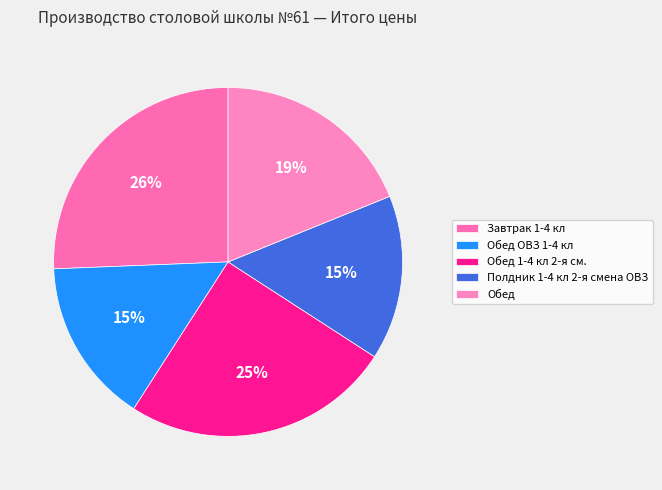

Combined, what portion of the pie is Обед ОВЗ 1-4 кл and Обед 1-4 кл 2-я см.?

40.2%